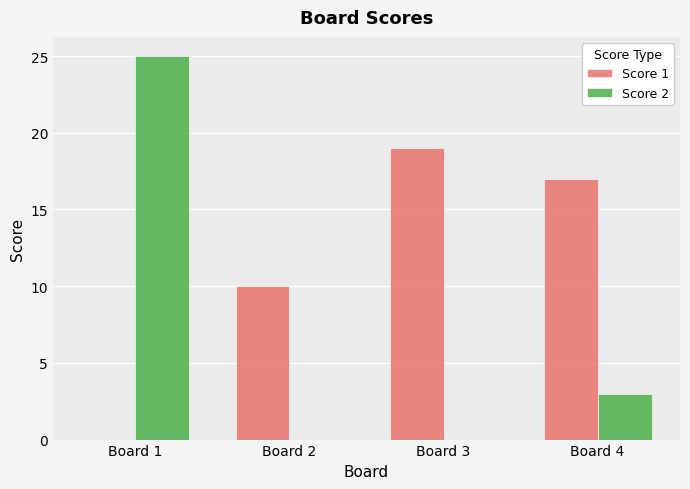

The value of Score 1 at Board 2 is 10. True or false?

True